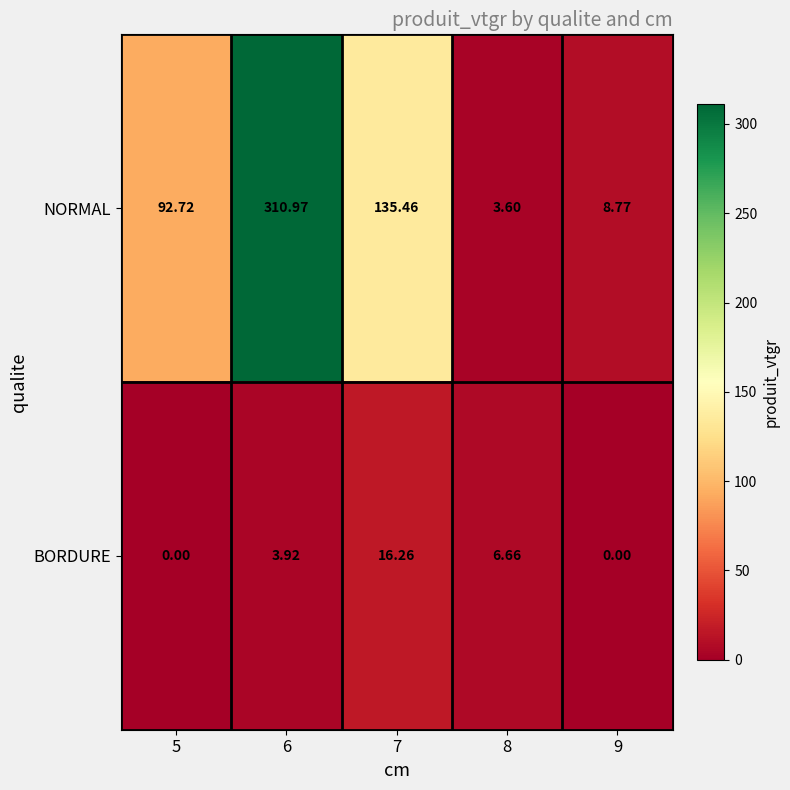

Rank the series by their average value, from highest to lowest.

NORMAL, BORDURE